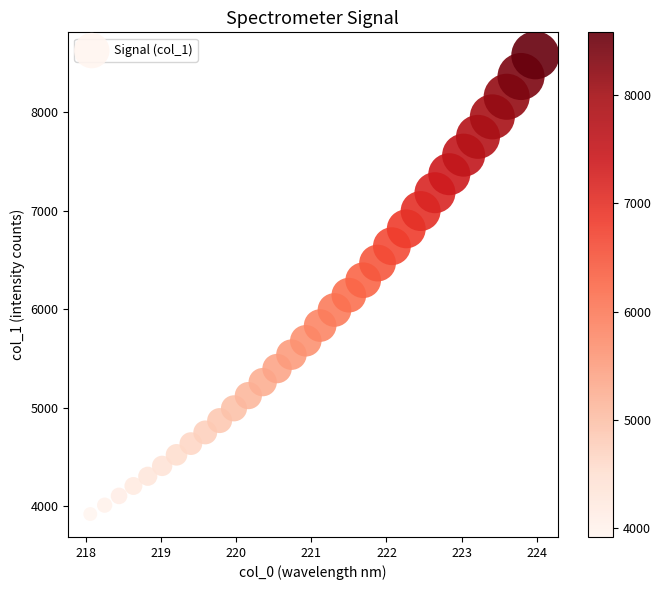

What is the range of X values (max minus min)?

5.9